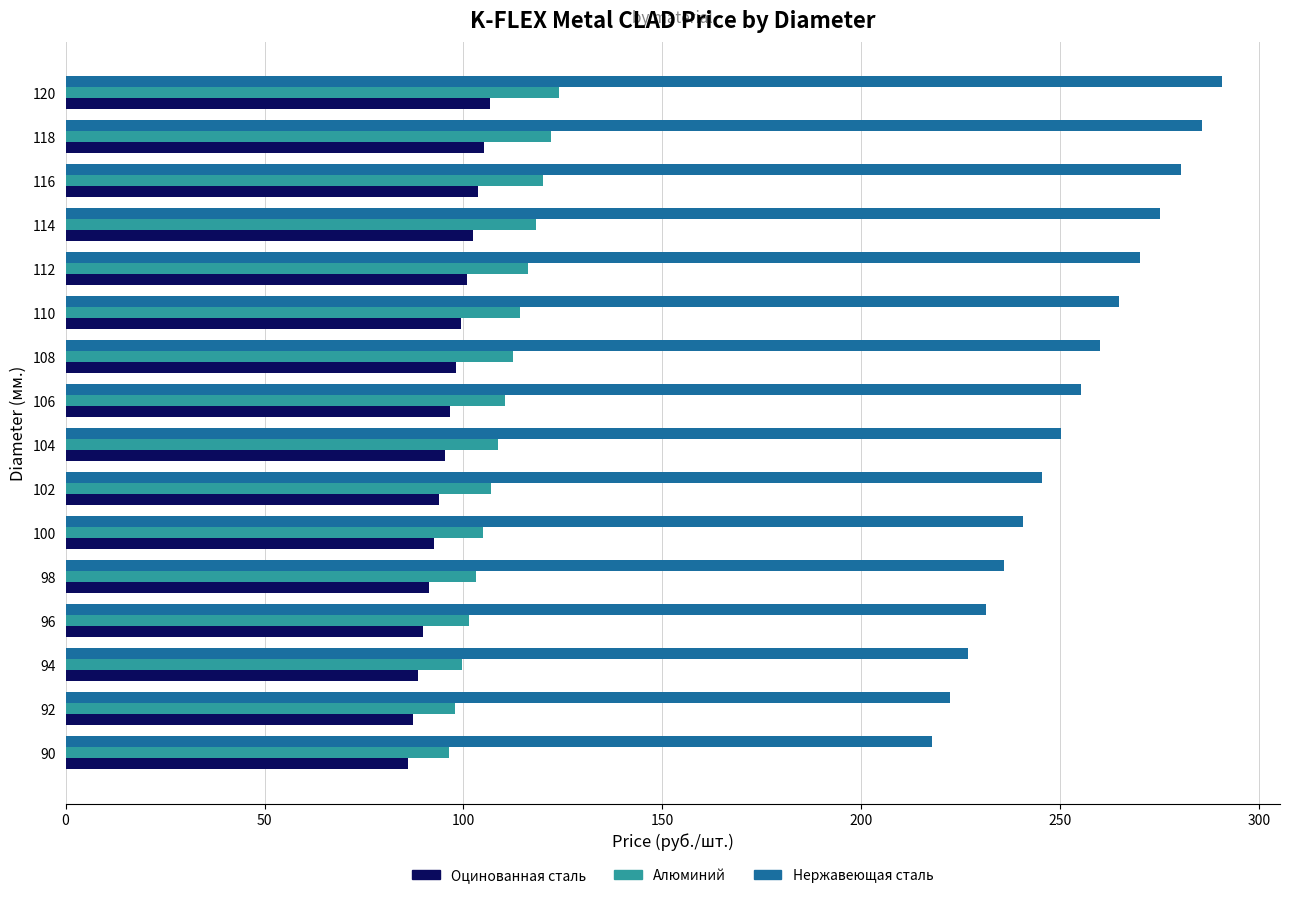

Which series has the largest total across all categories?

Нержавеющая сталь